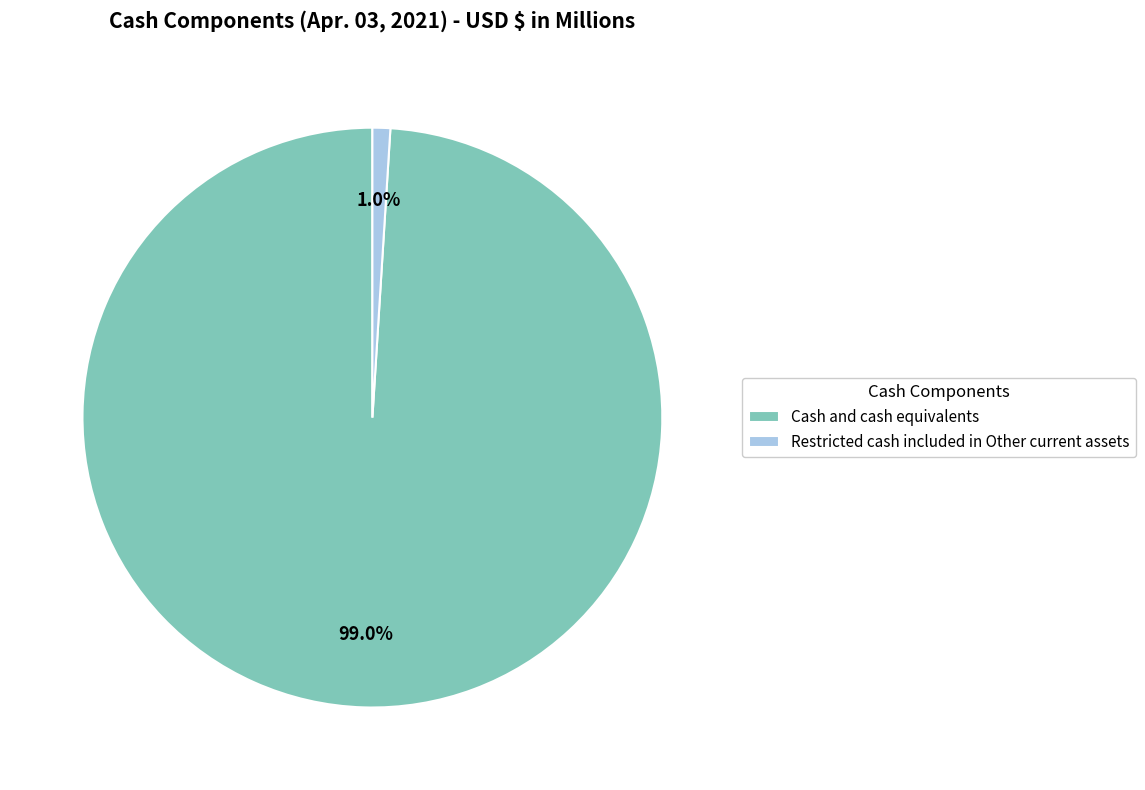

Rank the categories by value from highest to lowest.

Cash and cash equivalents, Restricted cash included in Other current assets